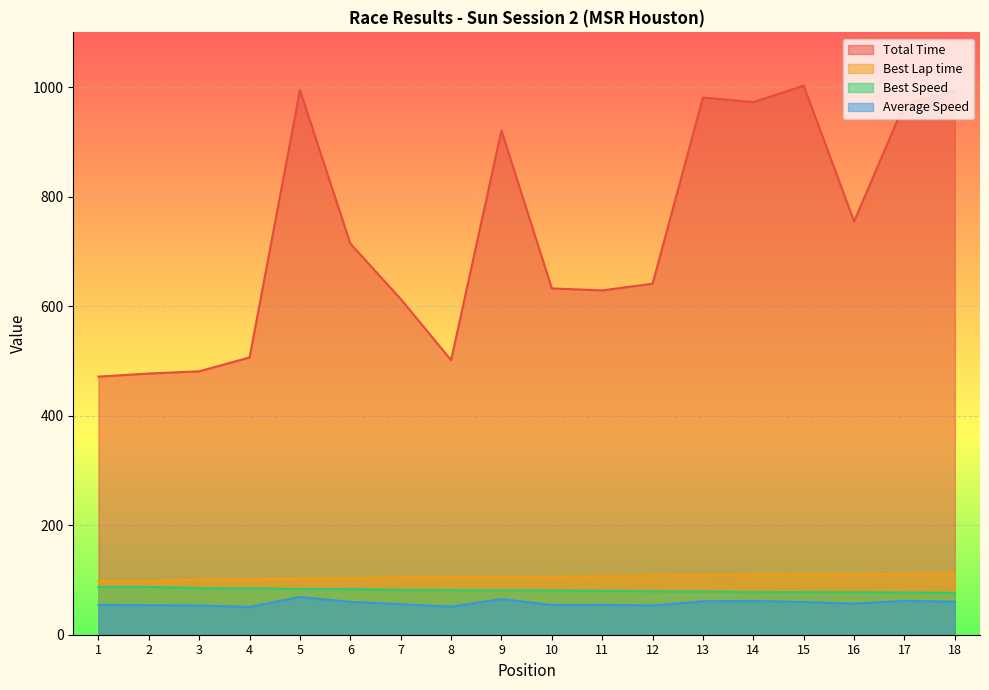

True or false: Best Speed has a value of 87.2 at 2.

True